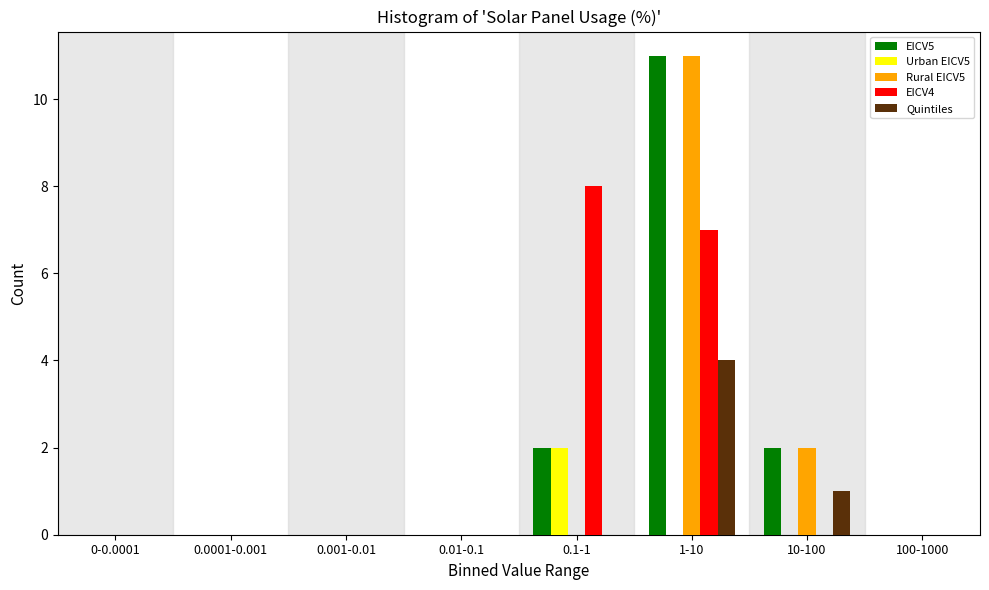

At which category is the sum across all series the highest?

1-10